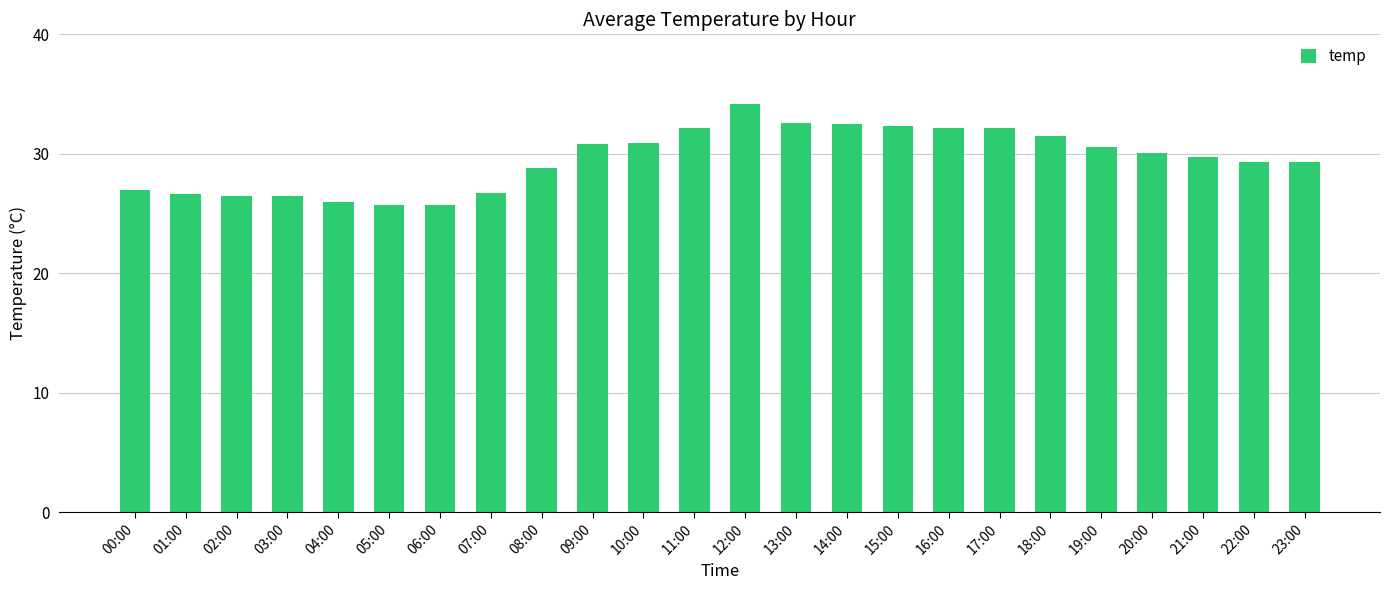

The value at 10:00 is 7.2. True or false?

False